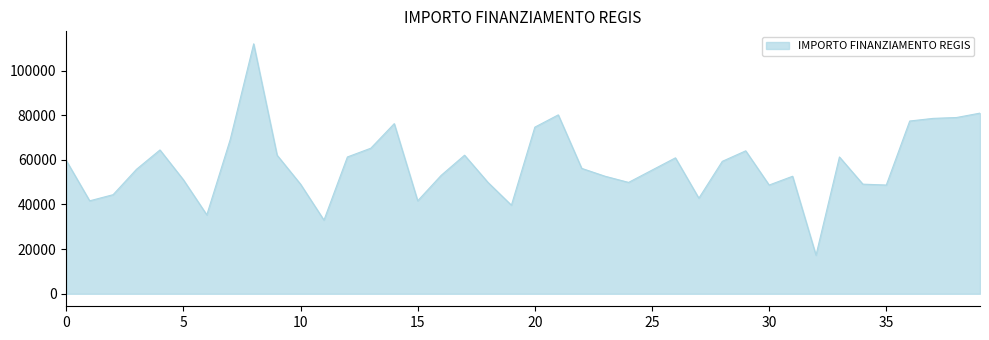

What is the difference between the maximum and minimum values?

94665.7